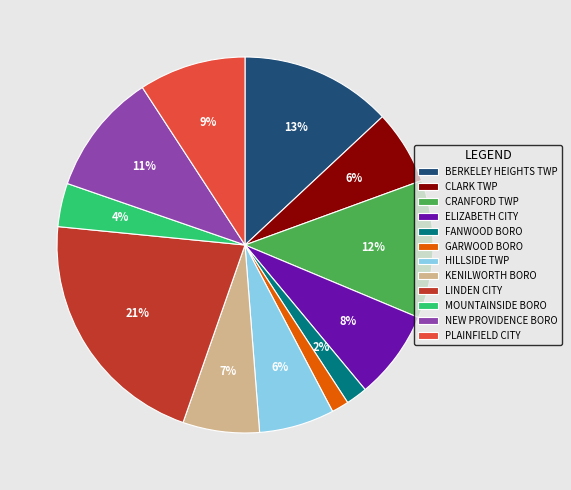

How many segments does this pie chart have?

12